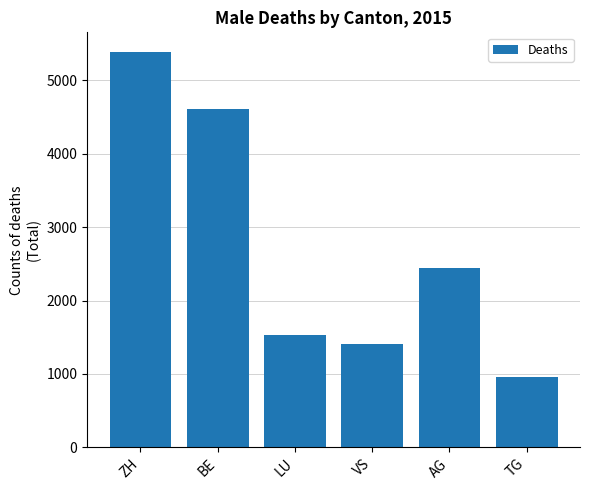

List the labels in order of value, smallest first.

TG, VS, LU, AG, BE, ZH